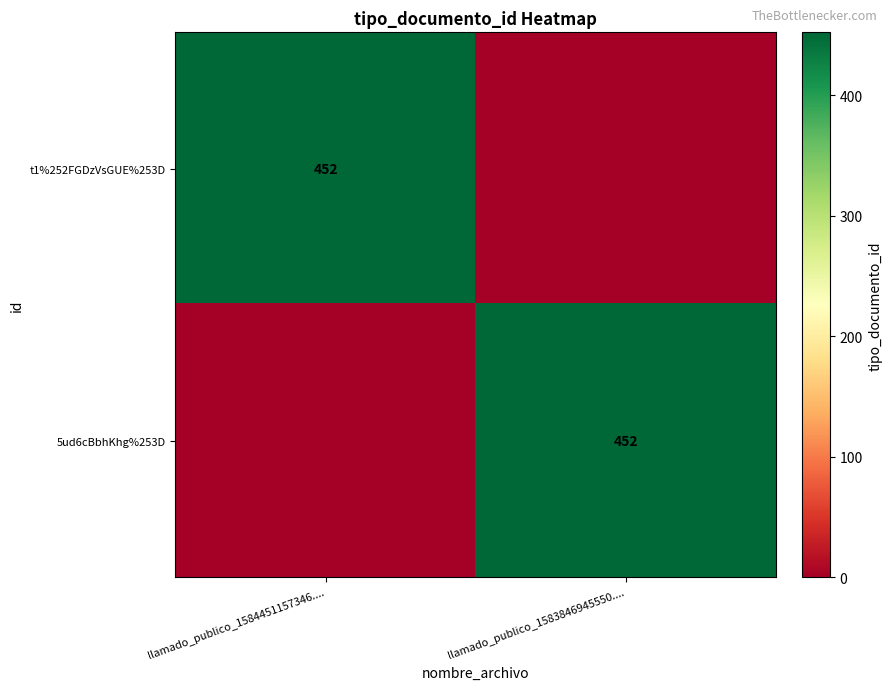

True or false: t1%252FGDzVsGUE%253D has a value of 452 at llamado_publico_1584451157346.....

True